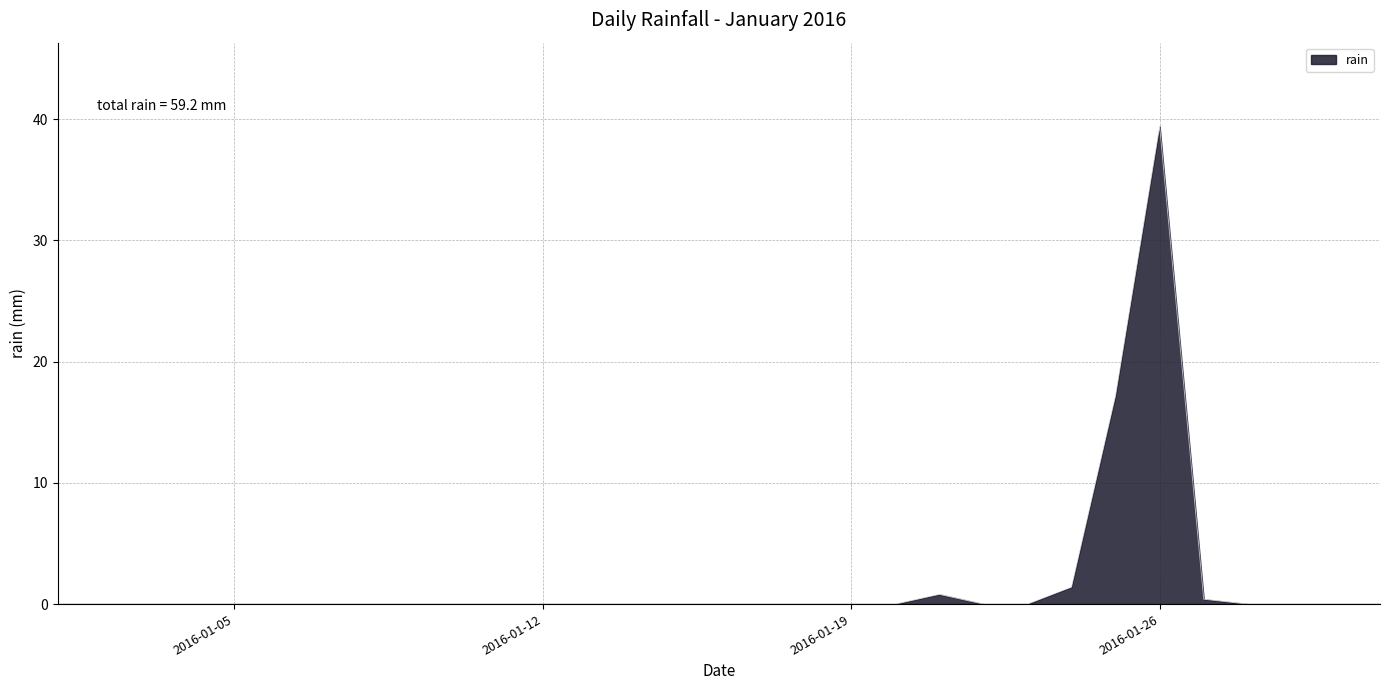

What is the difference between the maximum and minimum values?

39.4